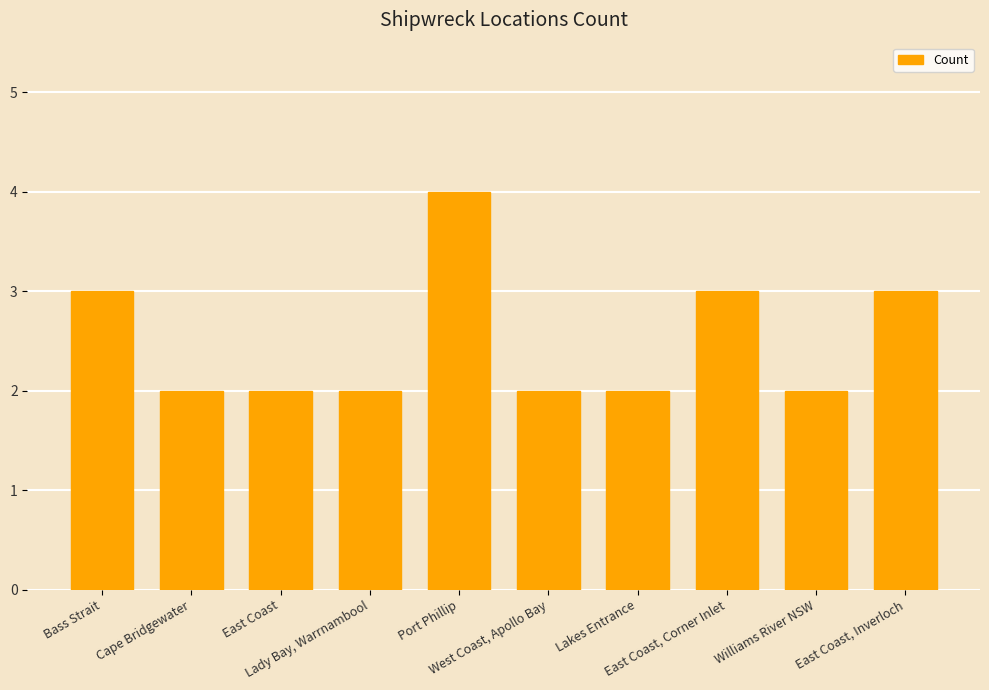

Are the bars horizontal?

No